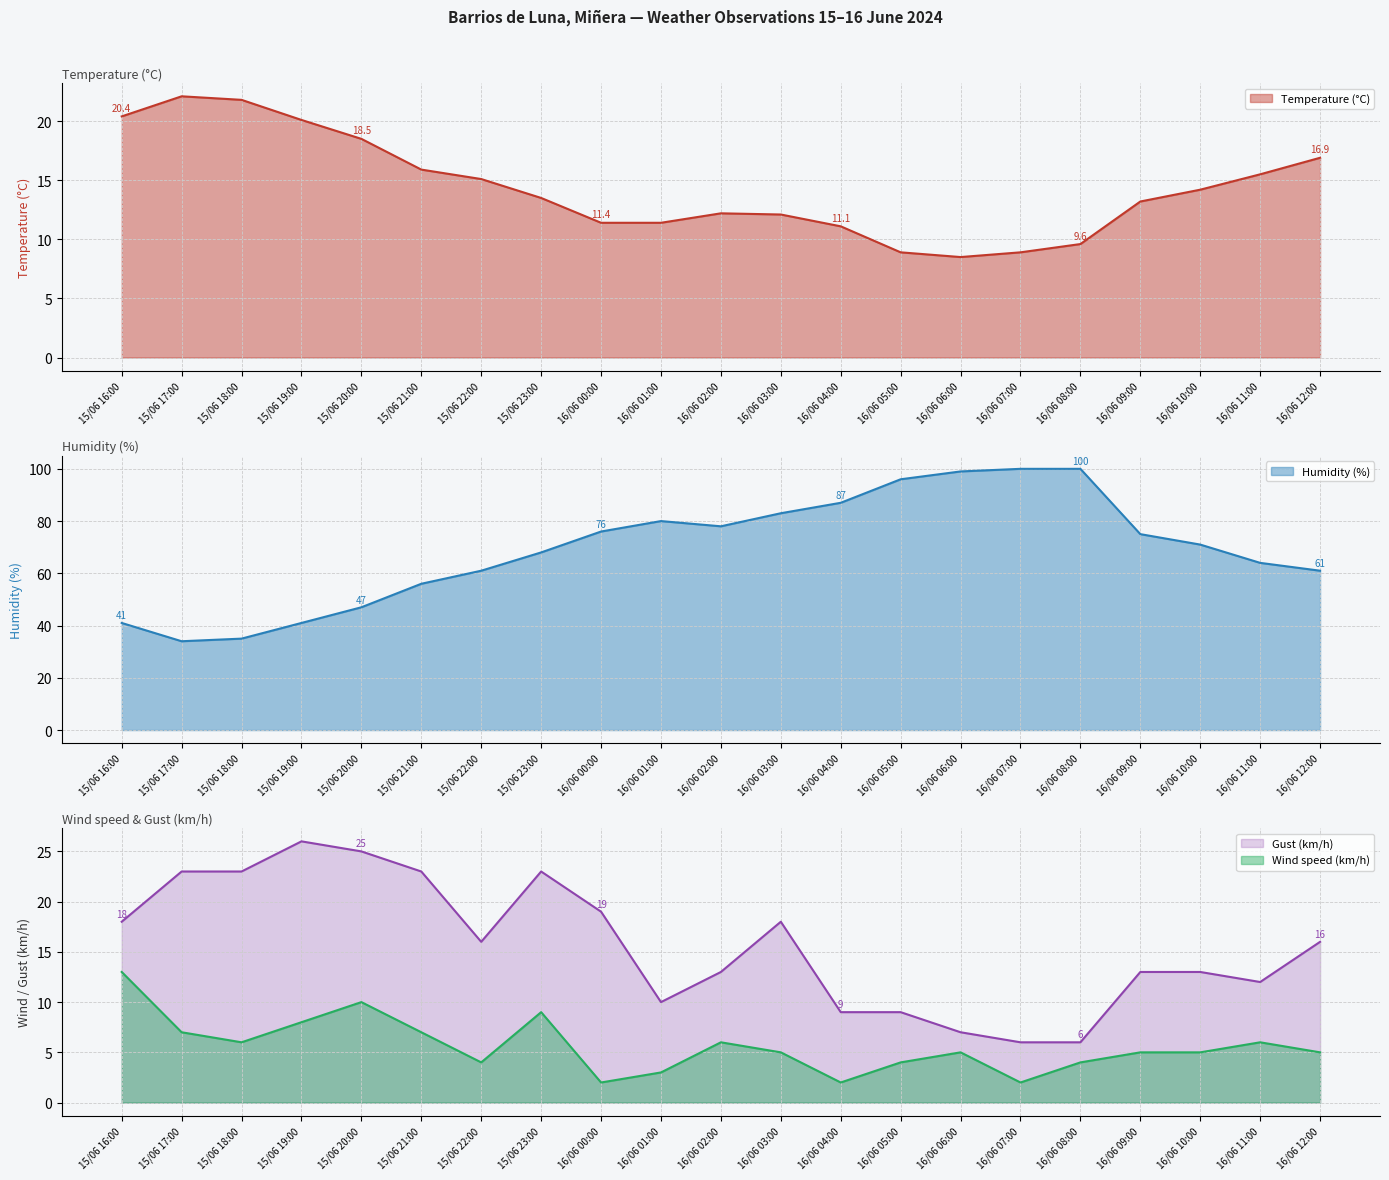

Which category has the lowest value in the Wind speed (km/h) series?

16/06 00:00